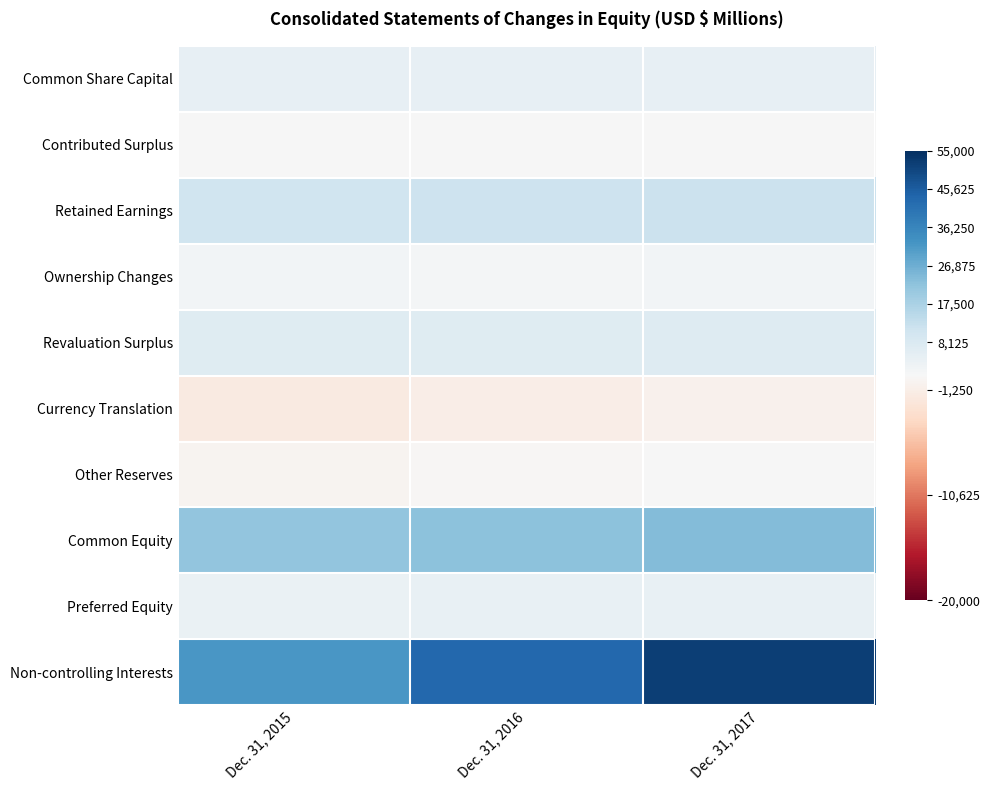

List the series in order of their peak value, highest first.

Non-controlling Interests, Common Equity, Retained Earnings, Revaluation Surplus, Common Share Capital, Preferred Equity, Ownership Changes, Contributed Surplus, Other Reserves, Currency Translation